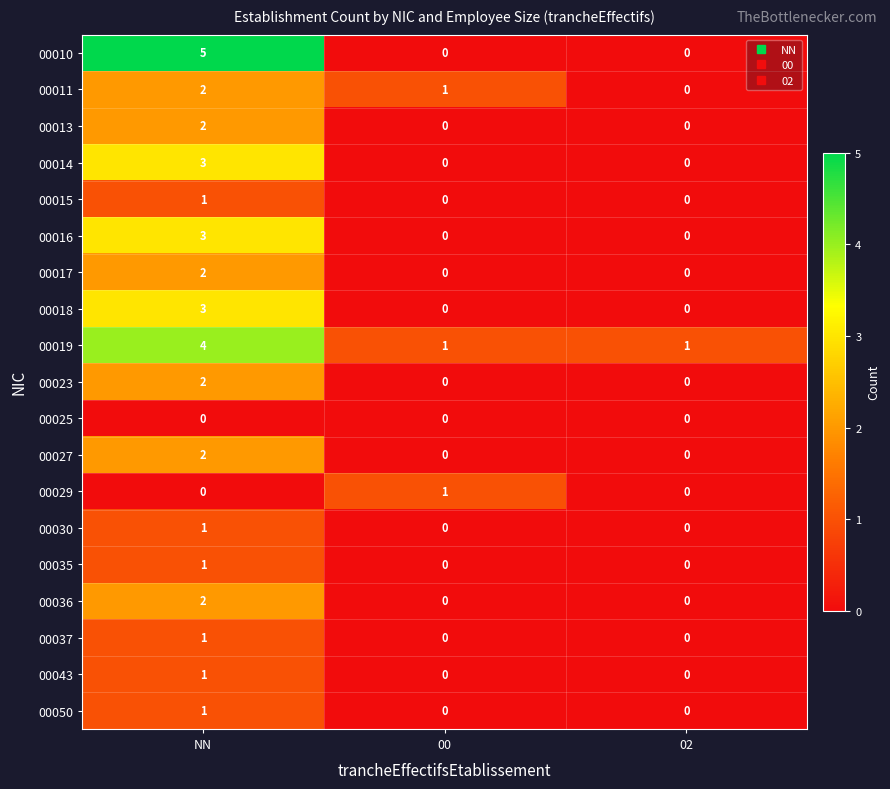

Rank the categories by 00011 value from lowest to highest.

02, 00, NN